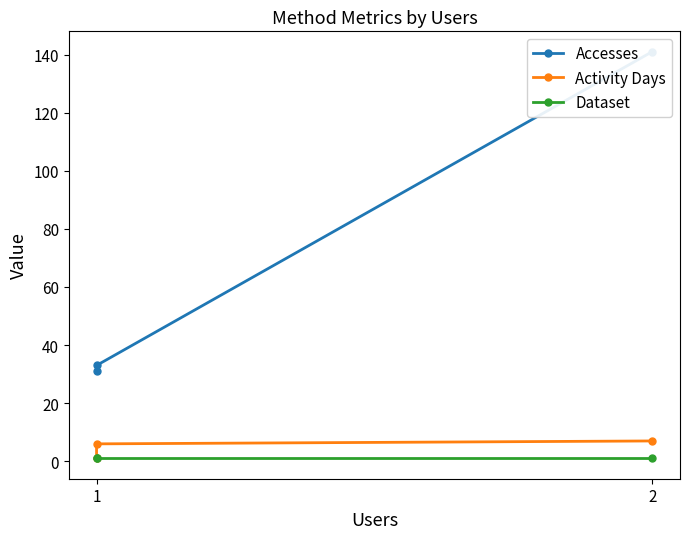

What is the maximum value for Activity Days?

7